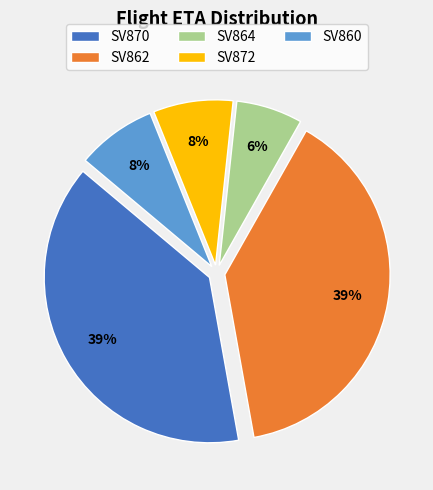

True or false: SV860 accounts for 14% of the total.

False